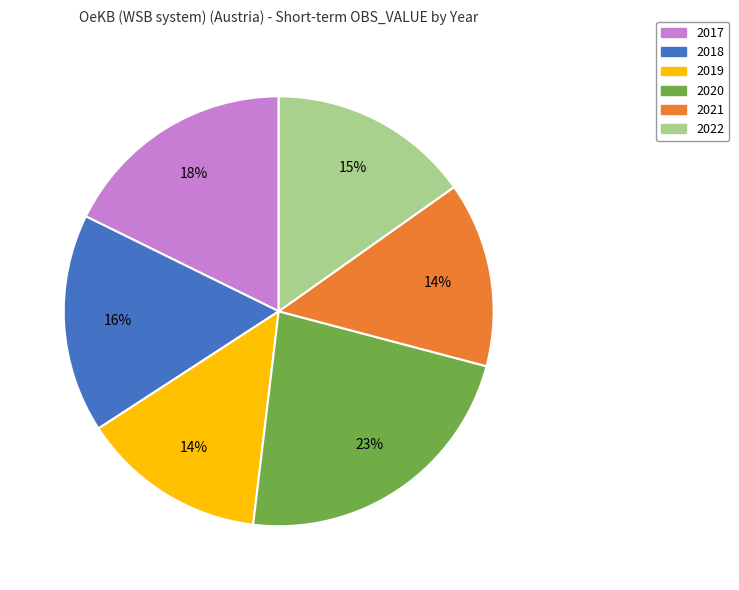

To the nearest percent, what is the average slice percentage?

17%